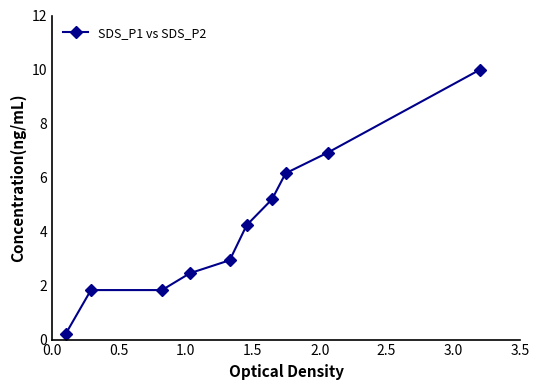

True or false: the data has more than 2 interior local peaks.

False